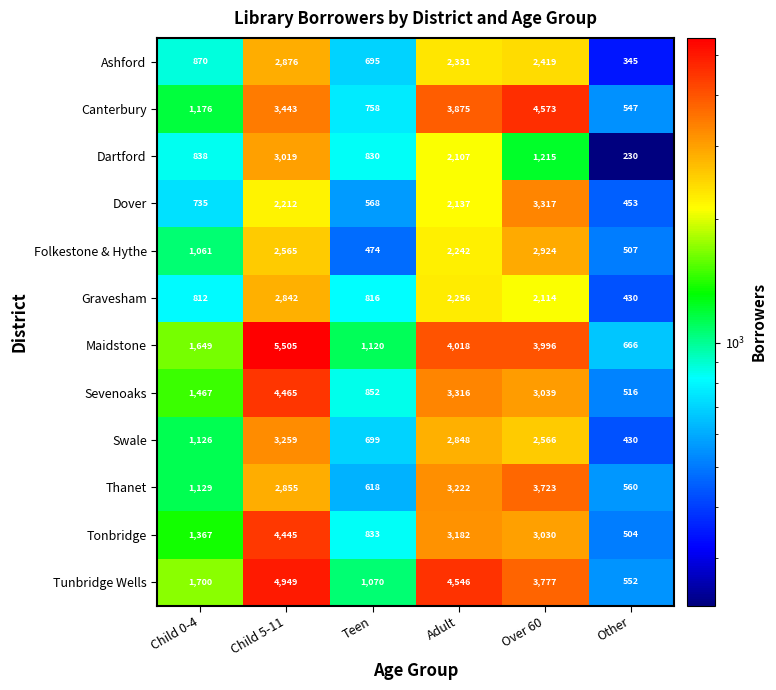

How many data points in Tunbridge Wells are less than 3777?

3